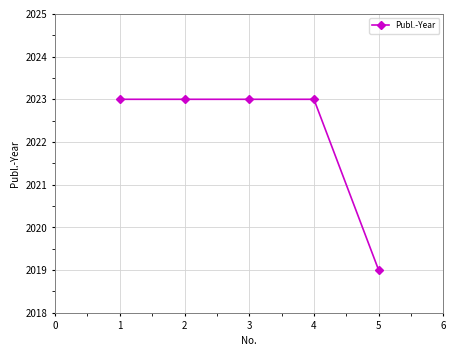

Does the chart display data point markers on the line(s)?

Yes